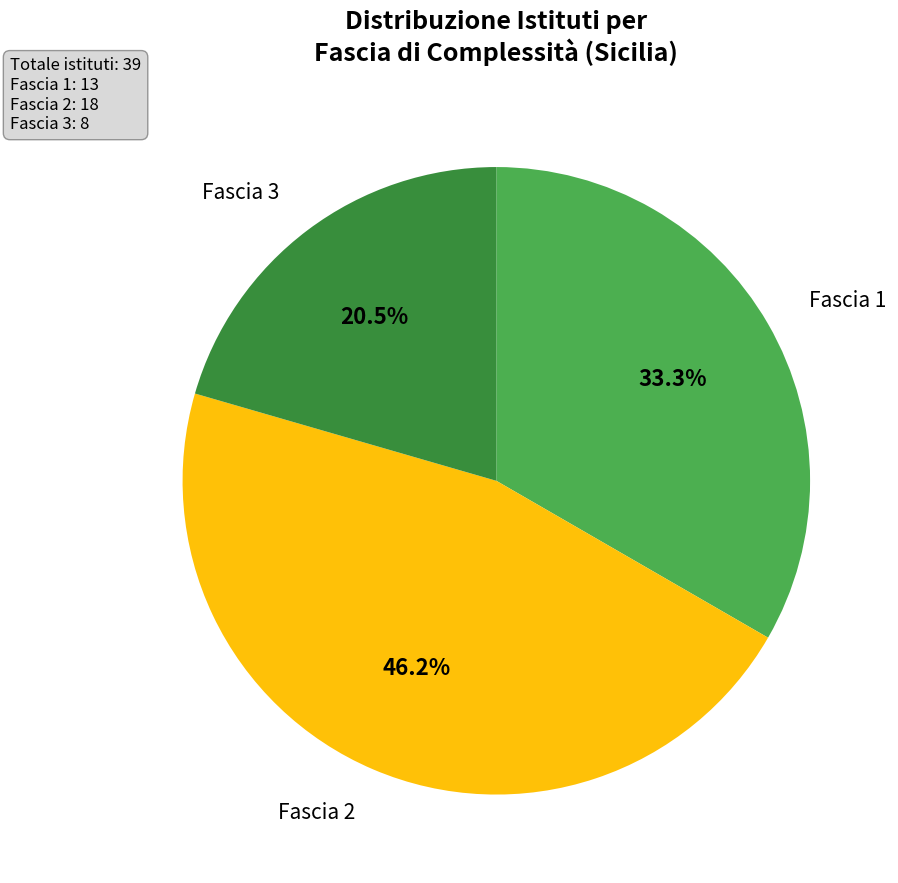

Does any single category account for the majority?

No